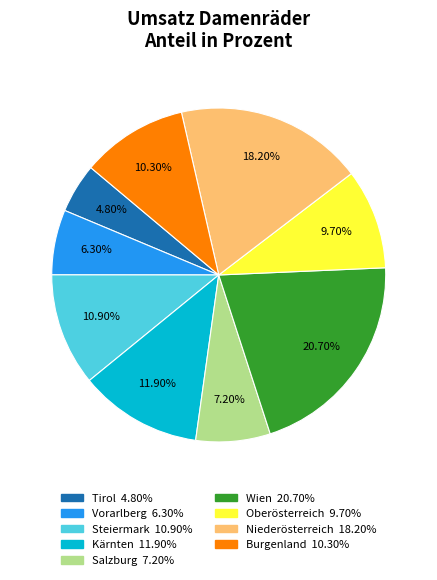

Combined, what portion of the pie is Niederösterreich and Kärnten?

30.1%